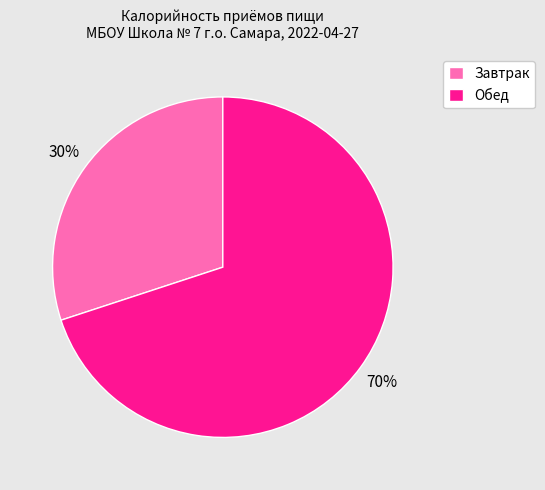

Do Завтрак and Обед together represent more than half of the pie?

Yes